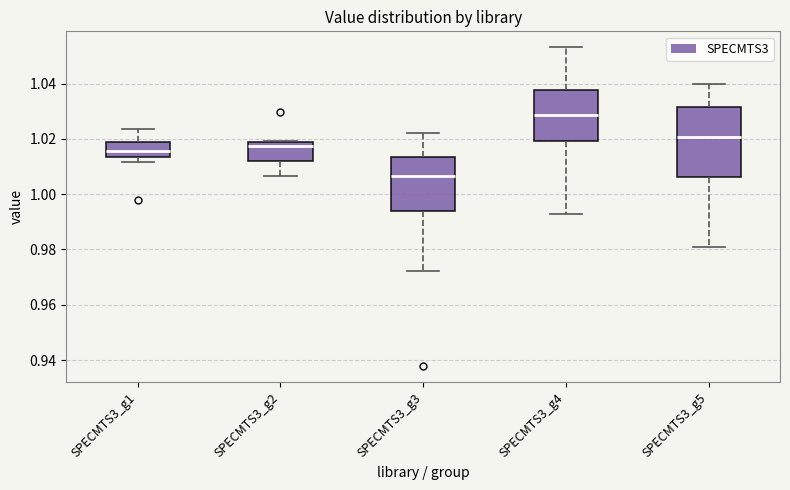

Which box is the tallest, from its lower edge to its upper edge?

SPECMTS3_g5